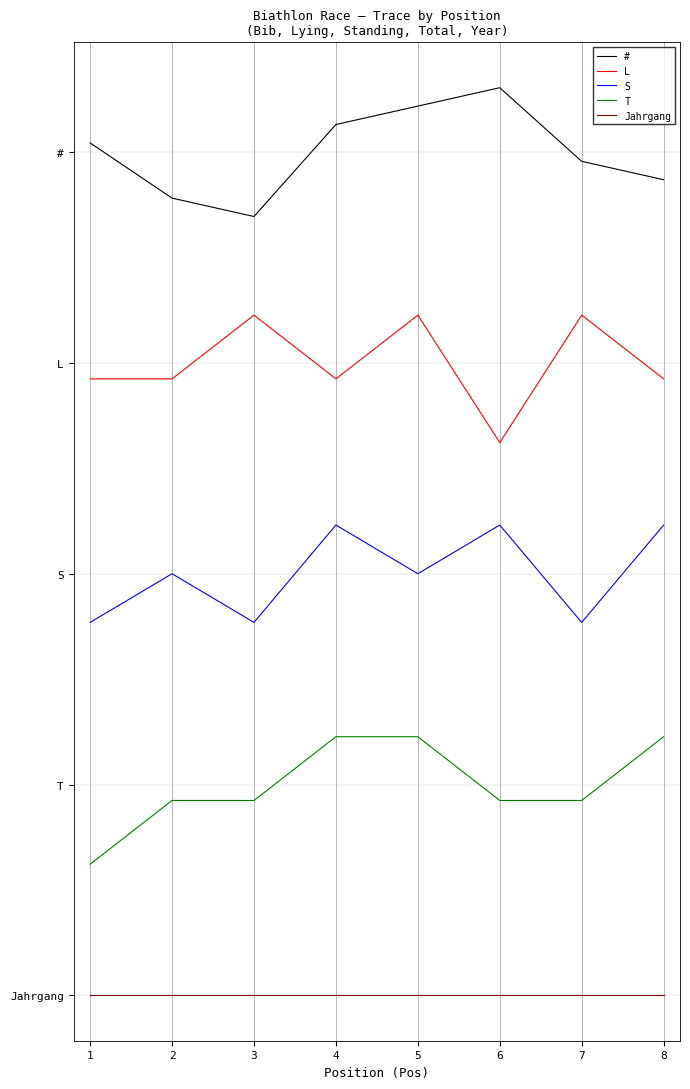

What is the value of the L point at the 5th from the left?

4.8